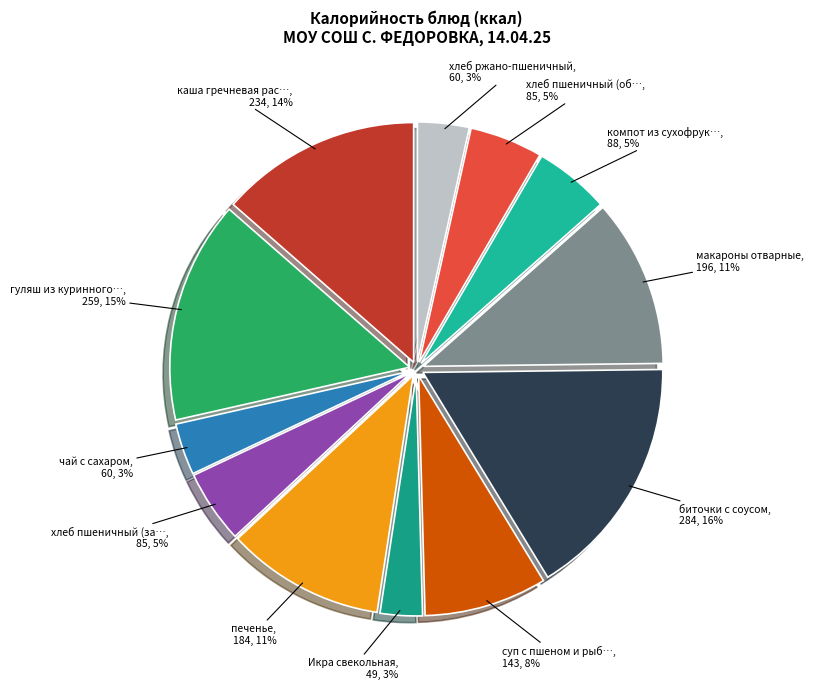

Rank the categories by value from highest to lowest.

биточки с соусом, гуляш из куринного филе, каша гречневая рассыпчатая, макароны отварные, печенье, суп с пшеном и рыбными консервами, компот из сухофруктов, хлеб пшеничный (завтрак), хлеб пшеничный (обед), чай с сахаром, хлеб ржано-пшеничный, Икра свекольная